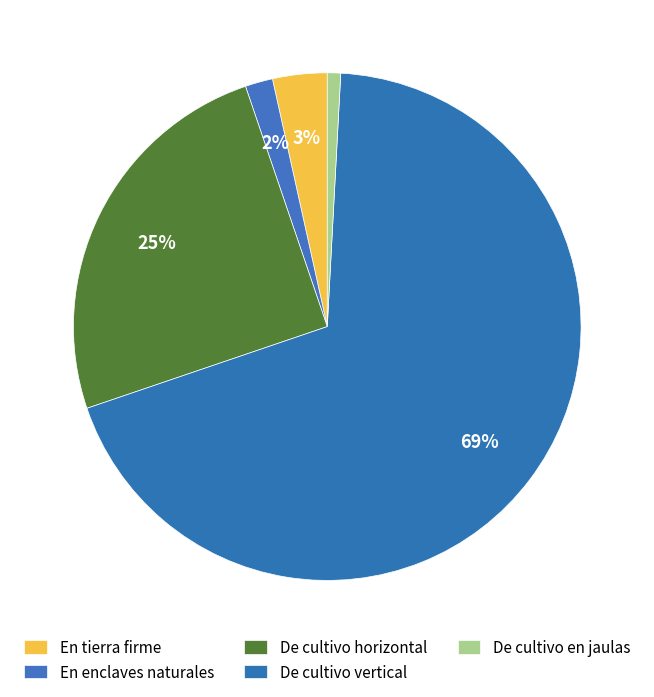

Count the number of slices in the pie.

5